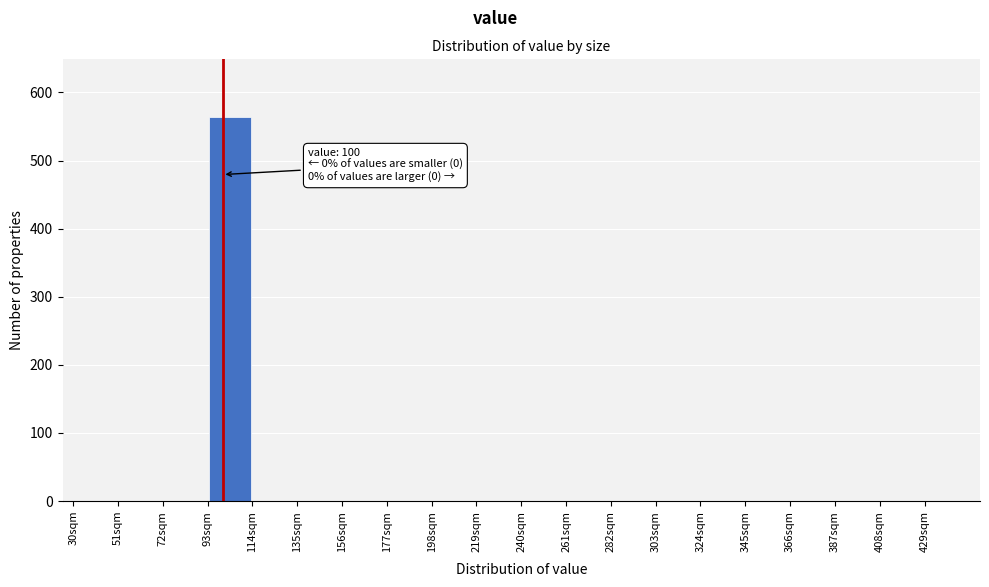

Which range on the x-axis has the tallest bar?

93 to 114